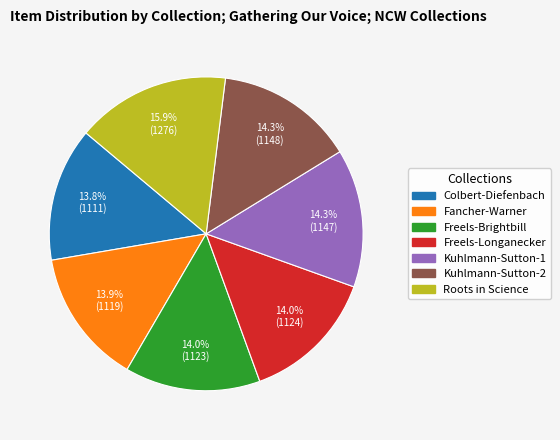

True or false: Freels-Longanecker accounts for 14% of the total.

True